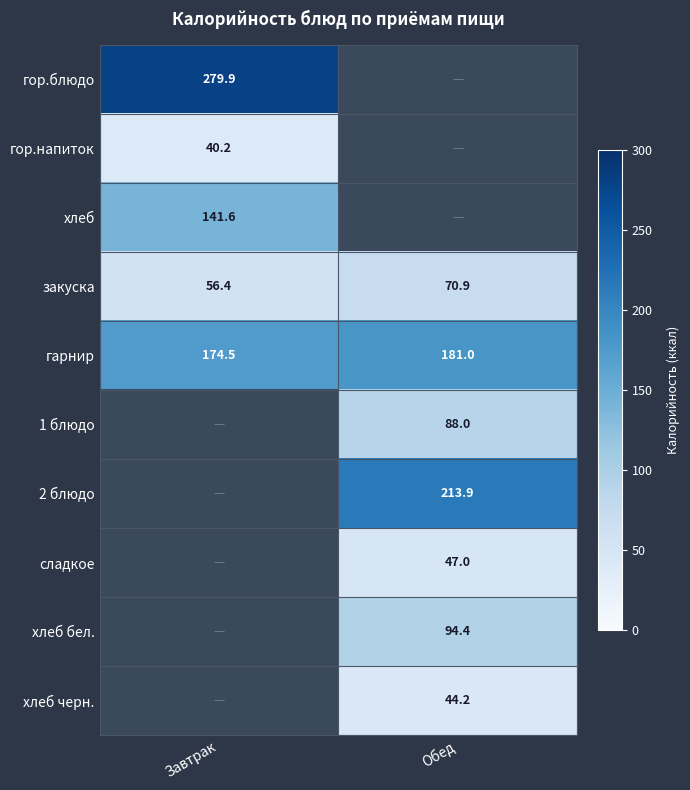

What is the lowest value of the закуска series?

56.4